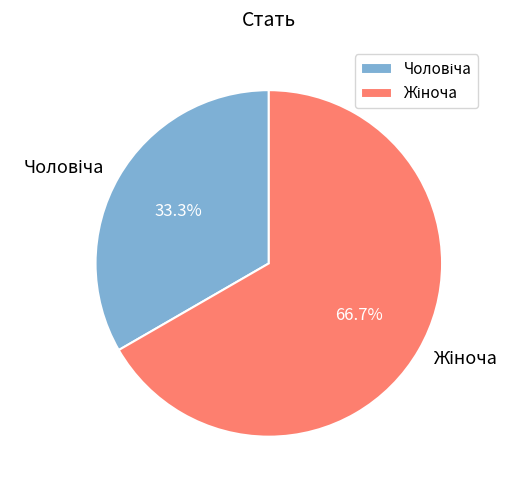

How many slices are in this pie chart?

2